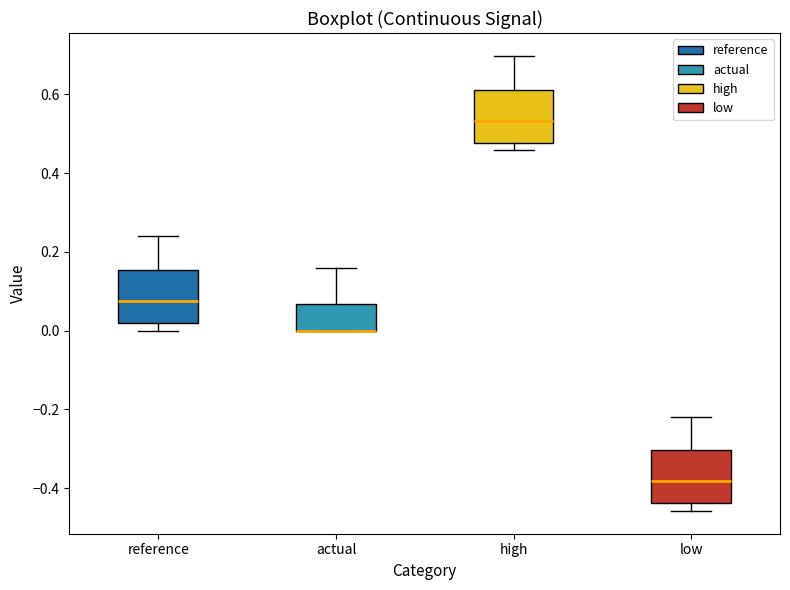

Reading left to right, read every box against the y-axis: the position of its median line, the range the box covers, and the ends of its whiskers. The values are not printed on the chart, so give them approximately, as read against the axis.

reference: median 0.08, box 0.02 to 0.16, whiskers 0.00 to 0.24
actual: median 0.00 (drawn on the box's lower edge), box 0.00 to 0.06, whiskers 0.00 to 0.16
high: median 0.54, box 0.48 to 0.62, whiskers 0.46 to 0.70
low: median -0.38, box -0.44 to -0.30, whiskers -0.46 to -0.22